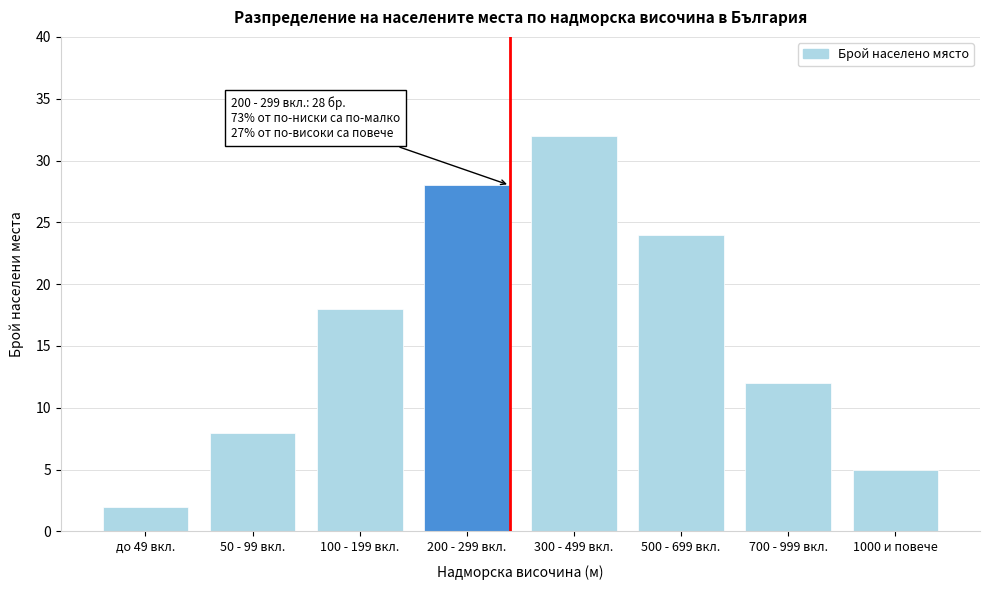

Reading right to left, transcribe all the data shown in this chart.

5	12	24	32	28	18	8	2